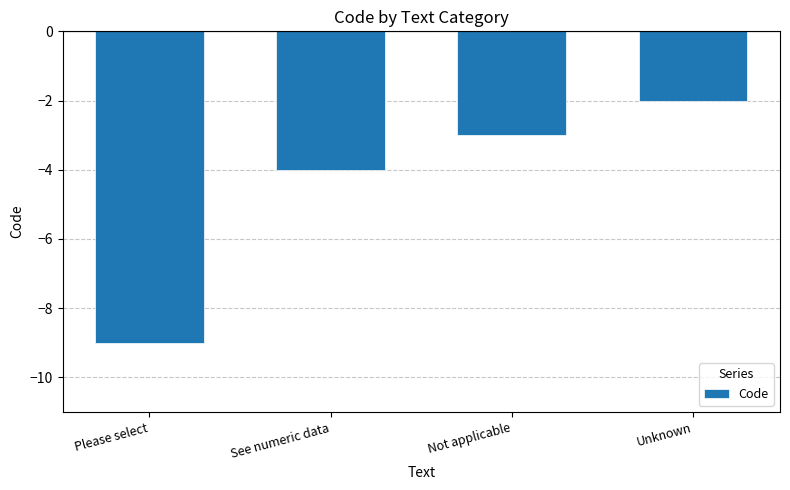

What is the change in value from See numeric data to Unknown?

+2